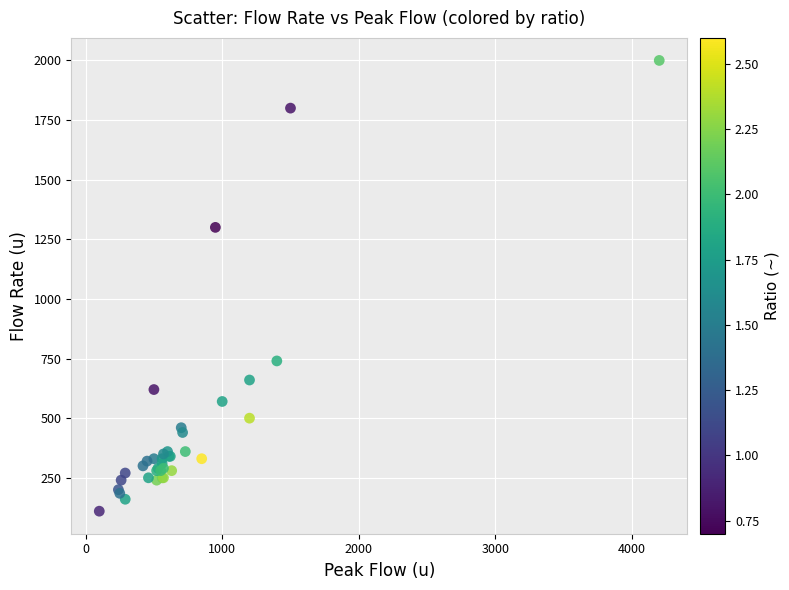

What Y value in the scatter plot is closest to 1055?

1300